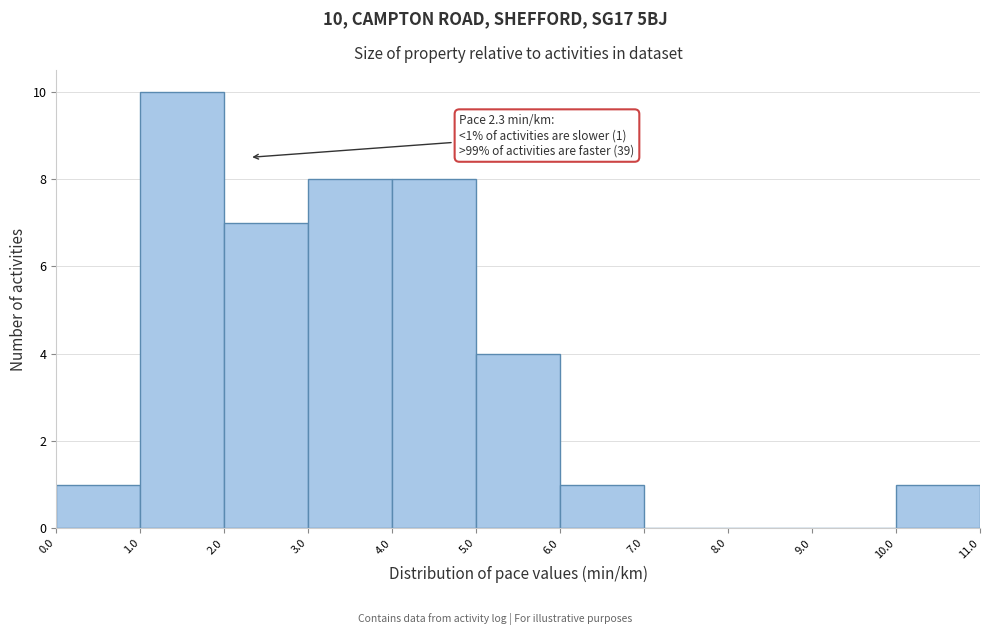

Over which range of the x-axis is the bar tallest?

1.0 to 2.0